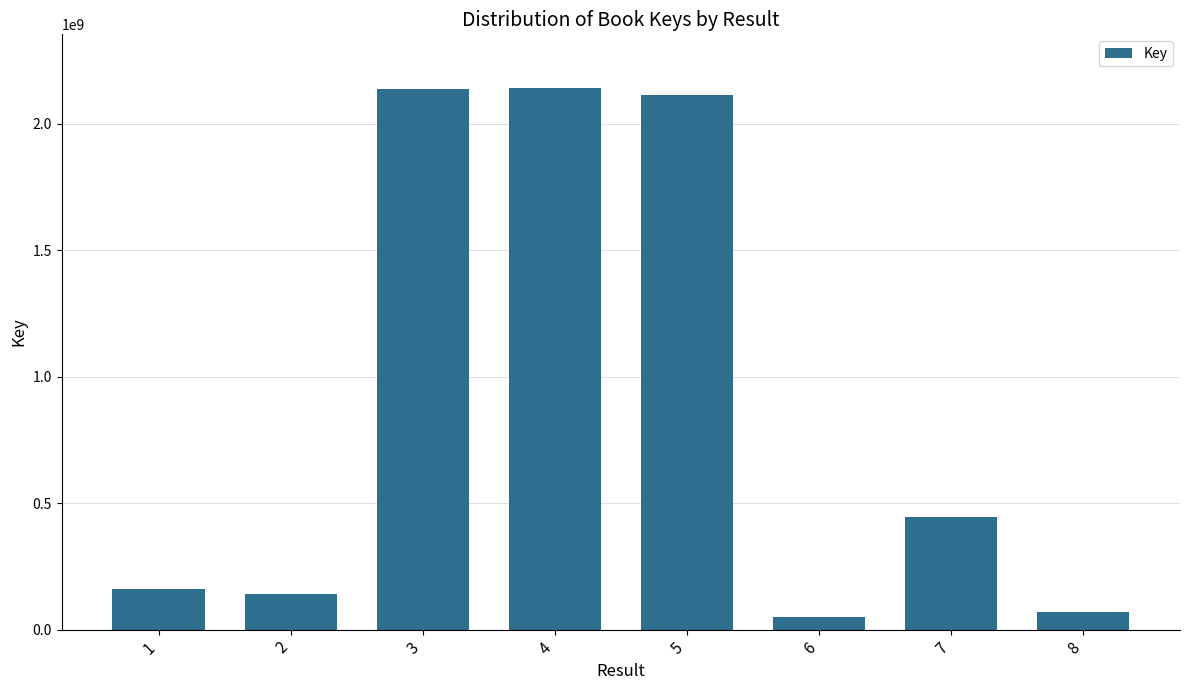

What is the maximum value shown in the chart?

2138646397